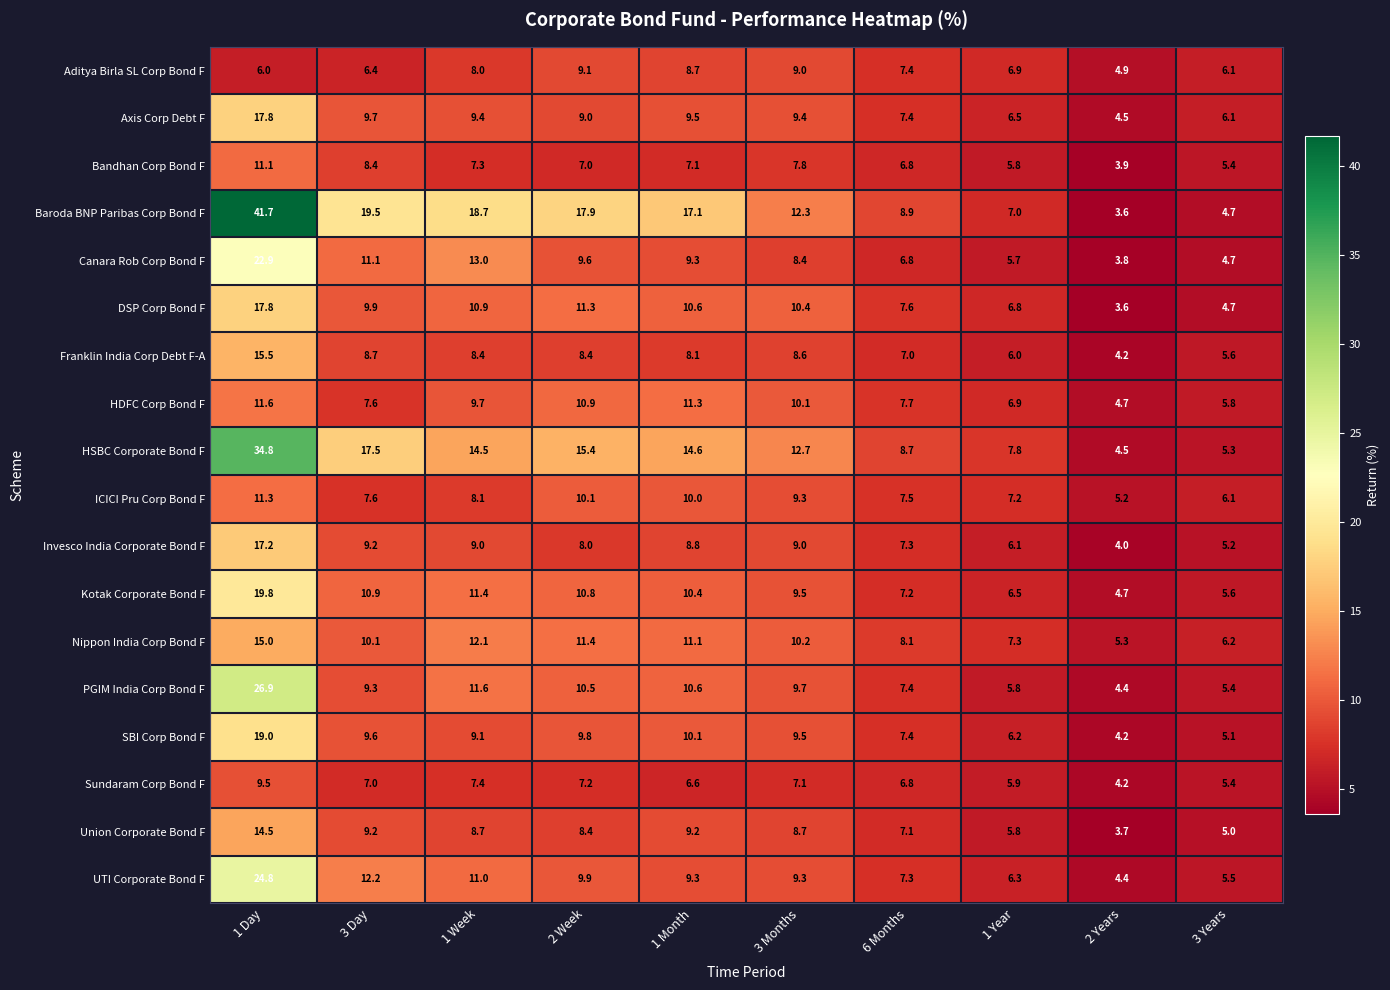

True or false: Bandhan Corp Bond F has a value of 6.8 at 6 Months.

True